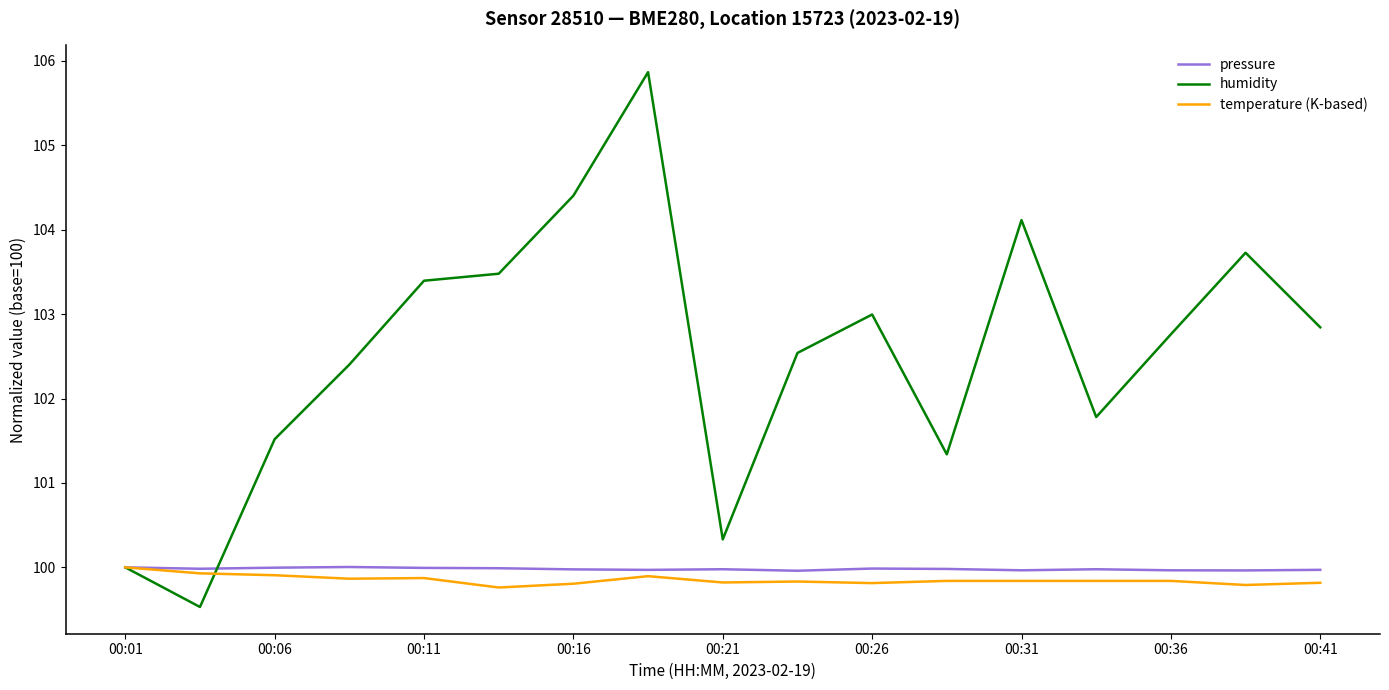

Which series has the largest total across all categories?

humidity